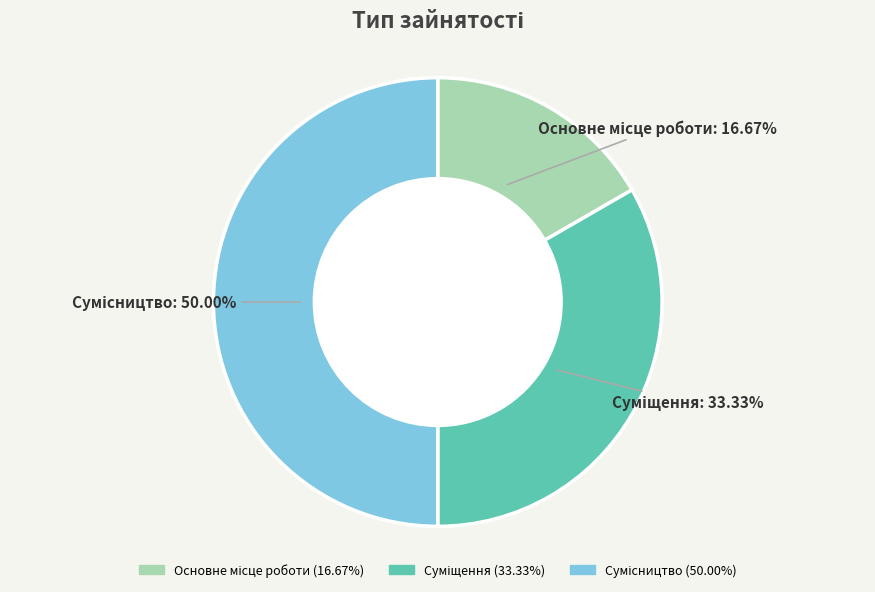

Which has a higher value, Основне місце роботи or Суміщення?

Суміщення